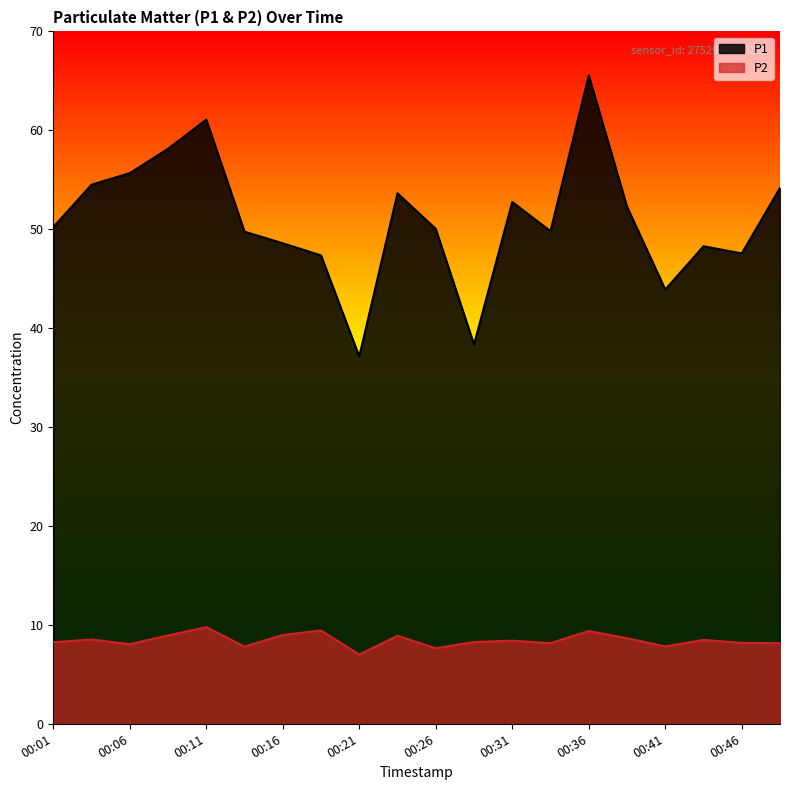

What is the average value of the P1 series?

50.9